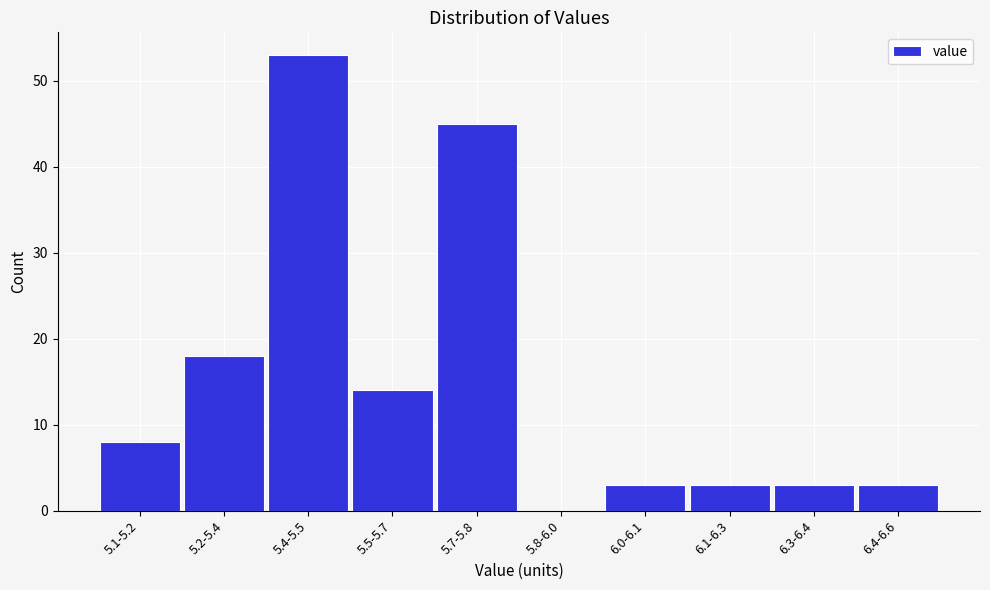

Reading left to right, extract all data points from this chart.

5.1-5.2=8	5.2-5.4=18	5.4-5.5=53	5.5-5.7=14	5.7-5.8=45	5.8-6.0=0	6.0-6.1=3	6.1-6.3=3	6.3-6.4=3	6.4-6.6=3